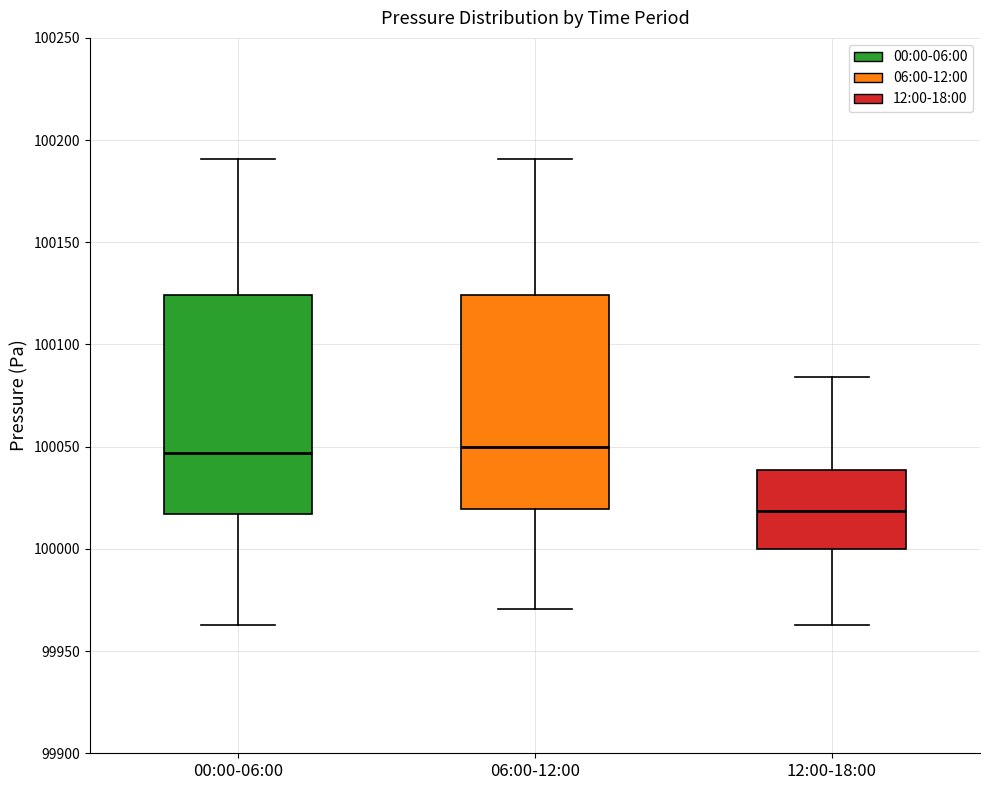

Where does the lower whisker of the box for 06:00-12:00 end on the y-axis? The values are not printed on the chart, so give them approximately, as read against the axis.

99970